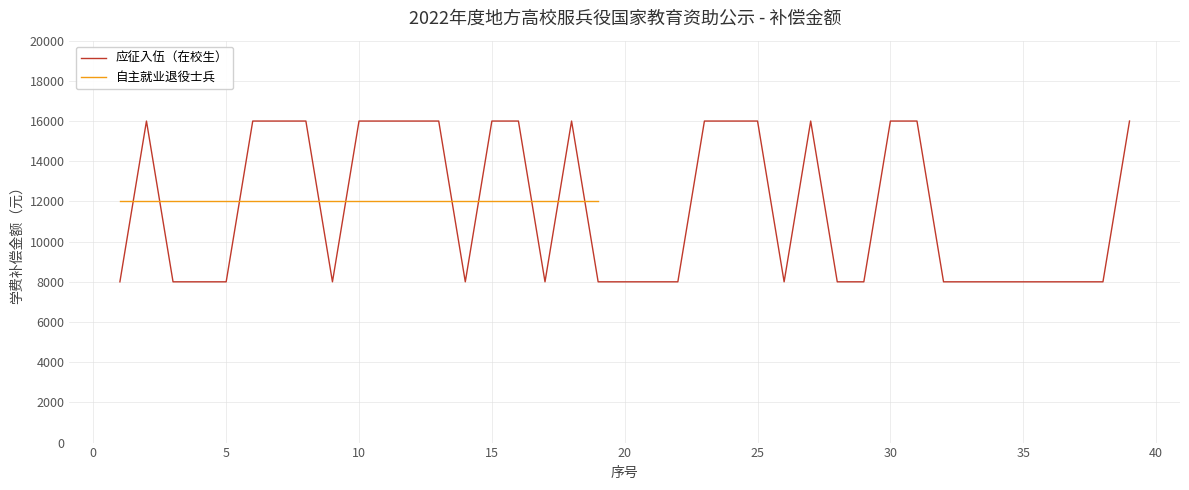

At which category does the chart reach its peak across all series?

2